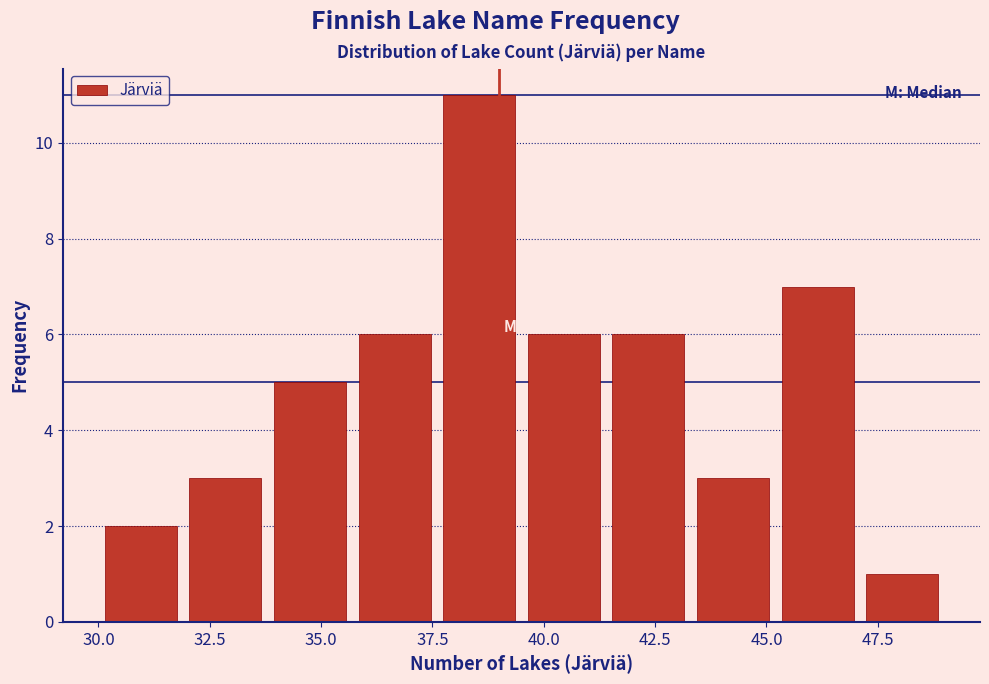

Read against the x-axis, roughly where is the centre of the tallest bar?

38.5